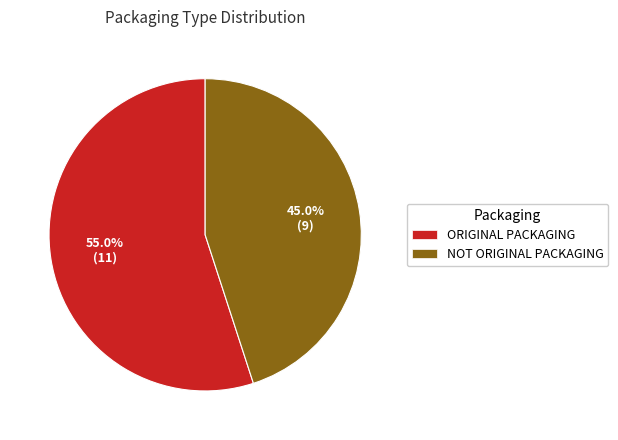

Is it true that ORIGINAL PACKAGING is 43% of the pie?

False